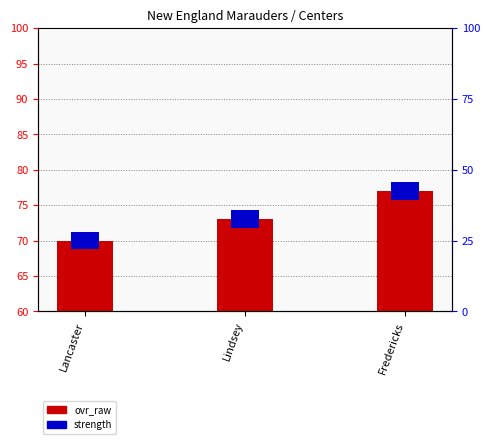

Between Lancaster and Fredericks, which series saw the biggest shift?

ovr_raw